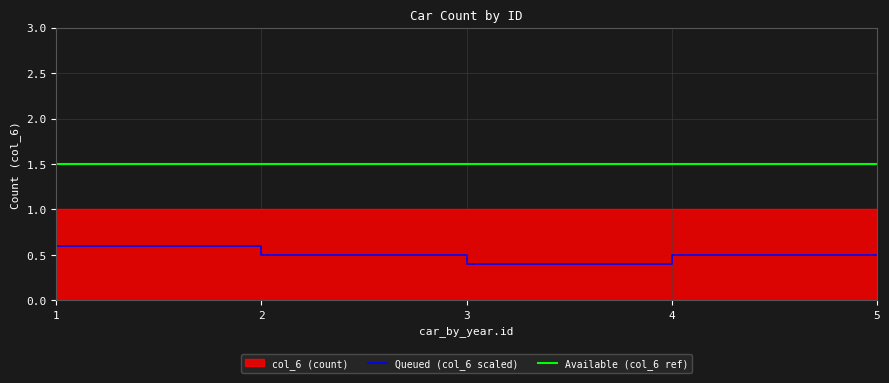

True or false: Available (col_6 ref) and Queued (col_6 scaled) intersect in this chart.

False